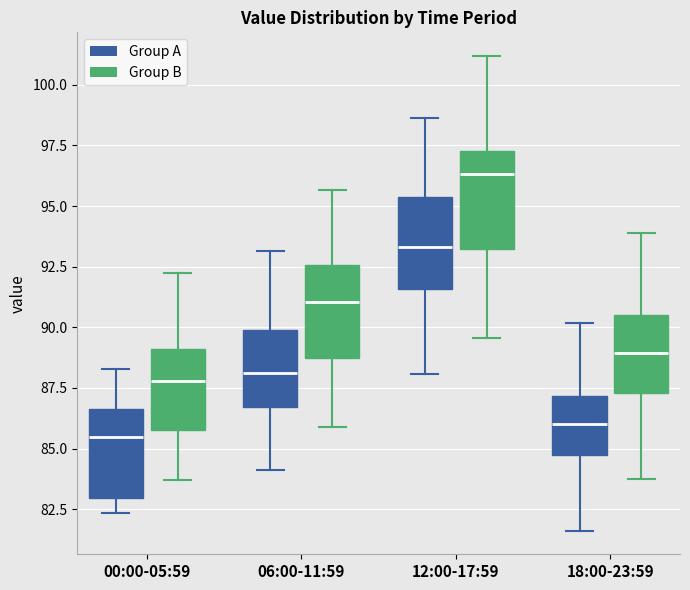

Where does the upper whisker of the box for 00:00-05:59 (Group B) end on the y-axis? The values are not printed on the chart, so give them approximately, as read against the axis.

92.0